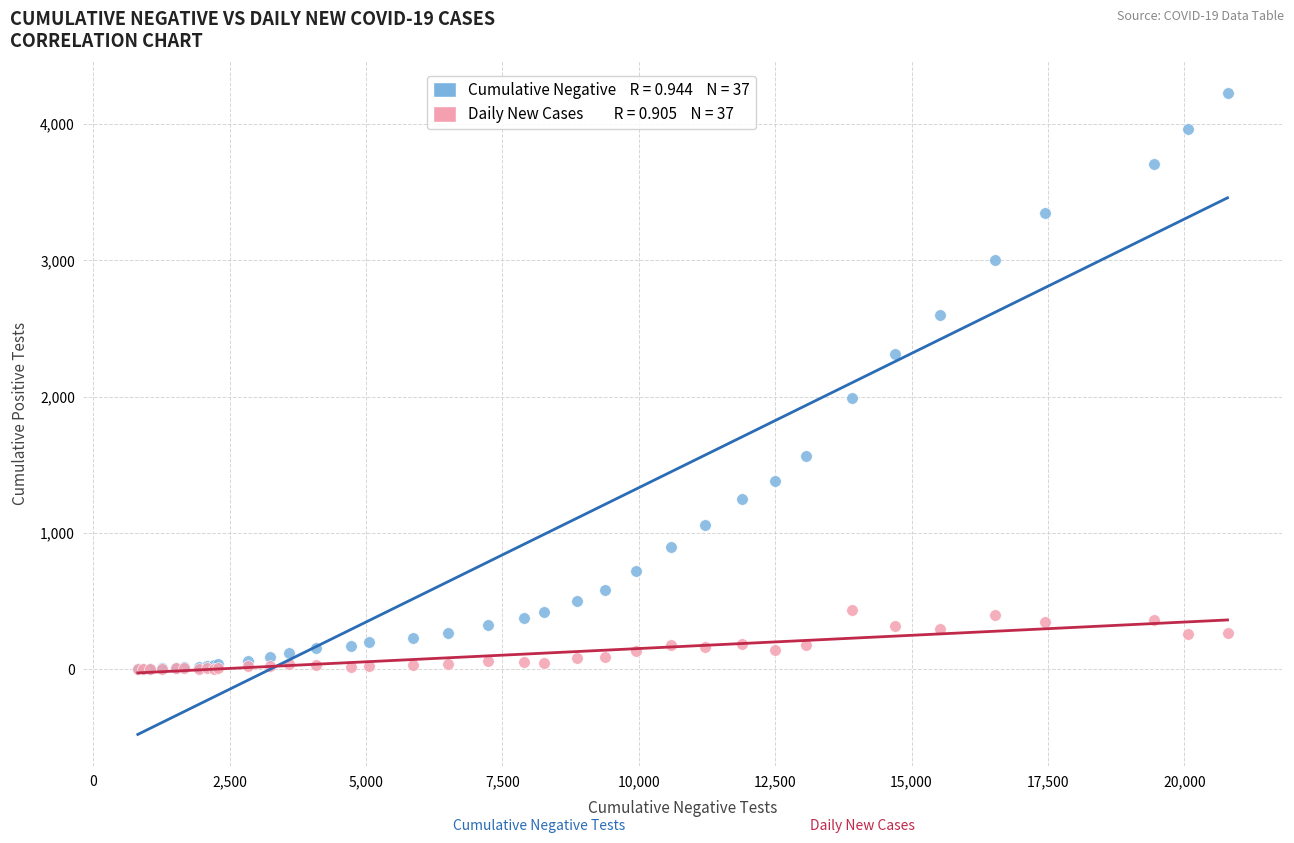

Across all series, what Y value is closest to 2114?

1993